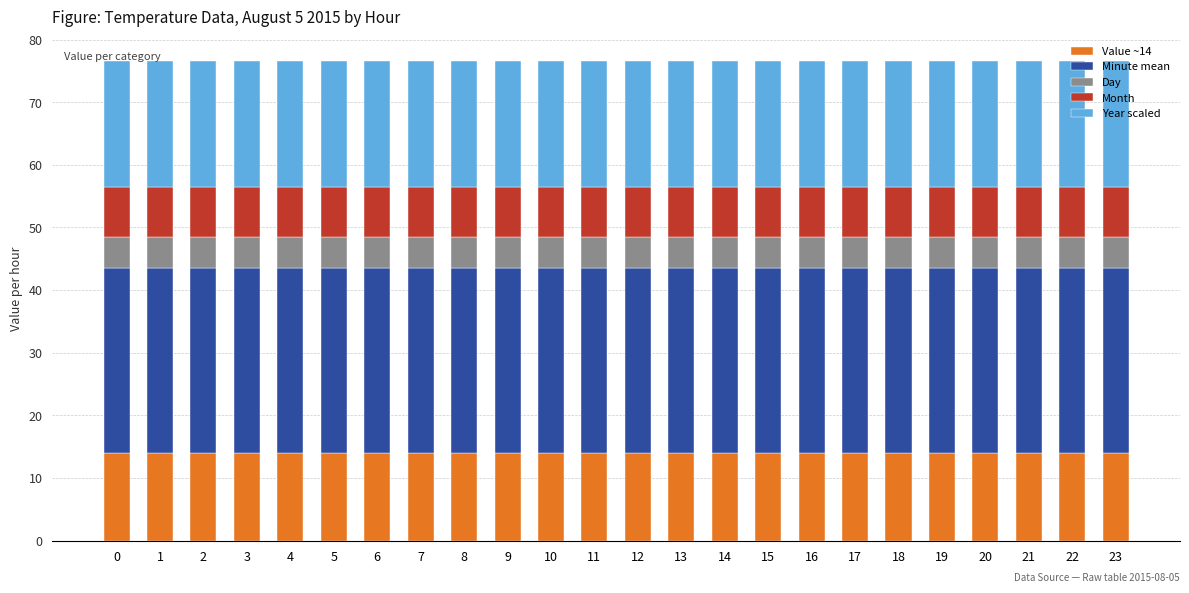

What is the sum of the Value ~14 values at 20 and 13?

28.0